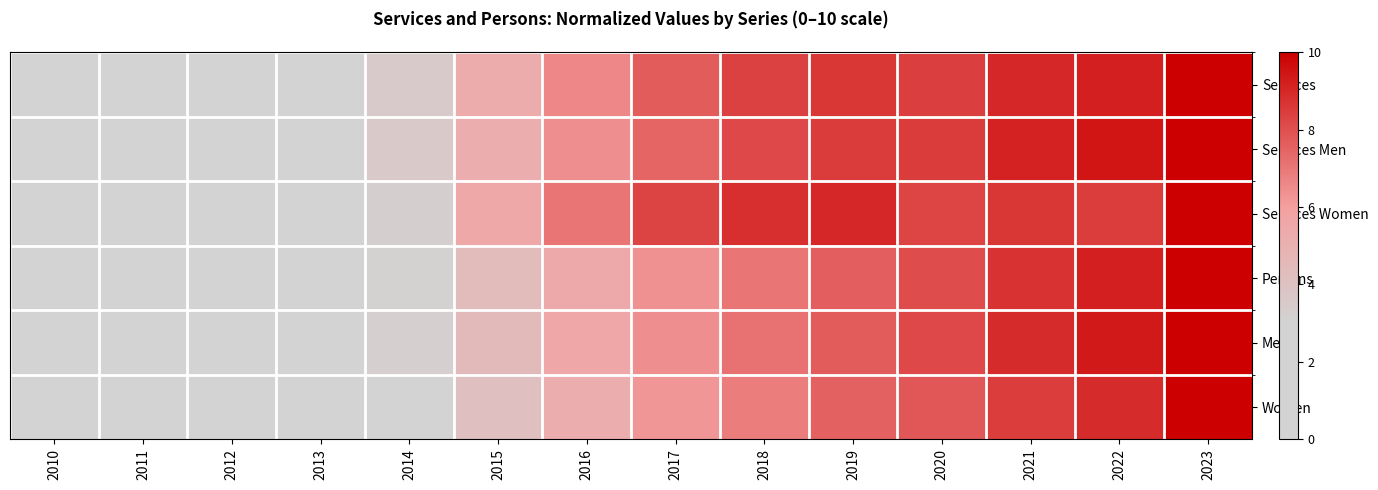

What is the spread (max minus min) of values at 2018?

2.0